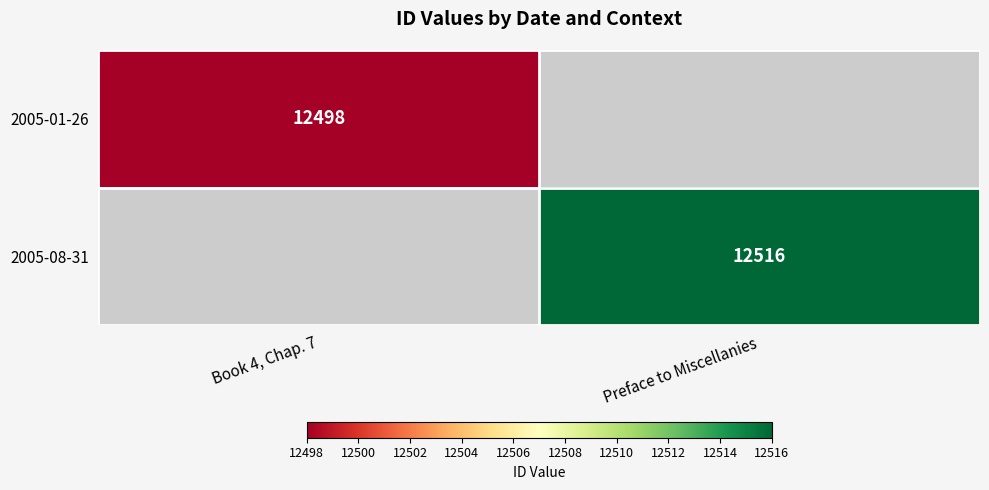

At how many categories does at least one series exceed 12500?

1